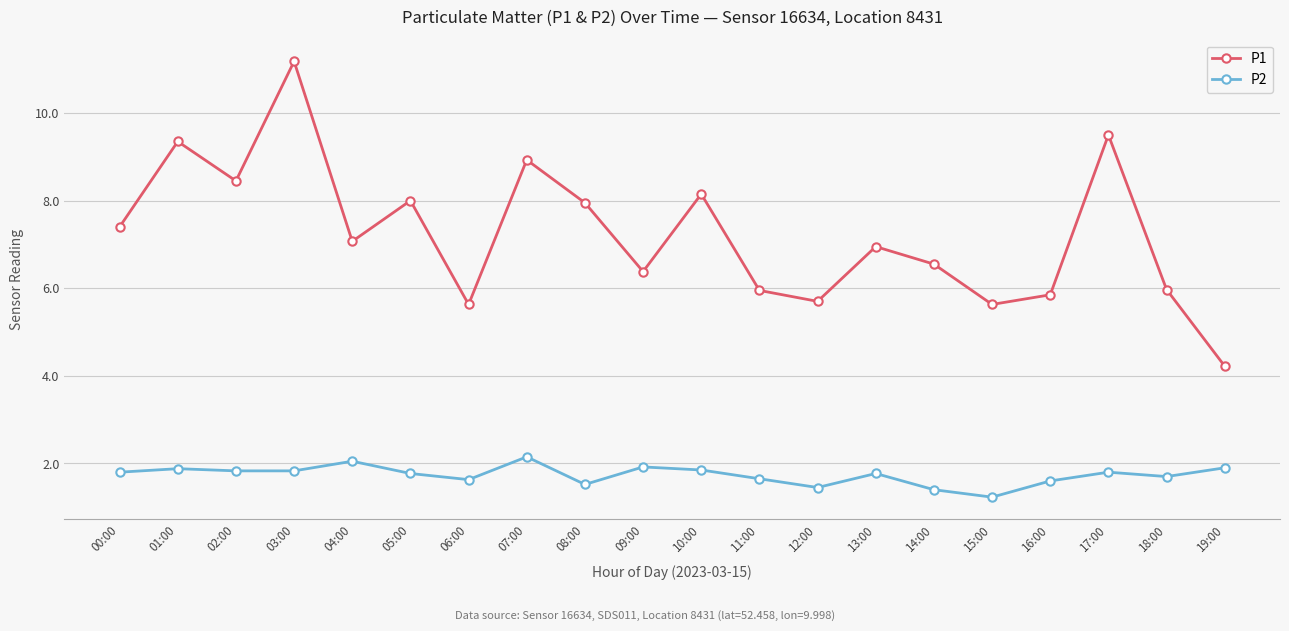

Which series changed the most between 02:00 and 18:00?

P1